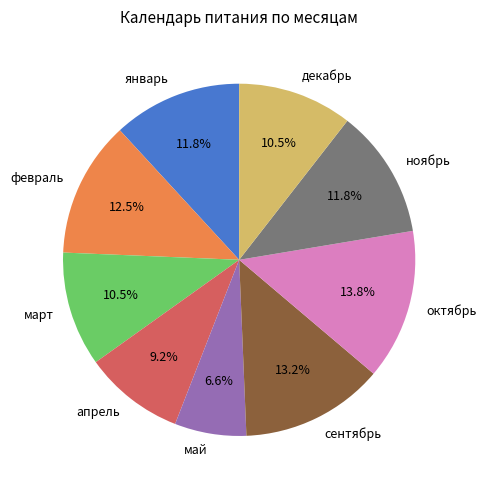

Is there any slice that represents more than half of the pie?

No